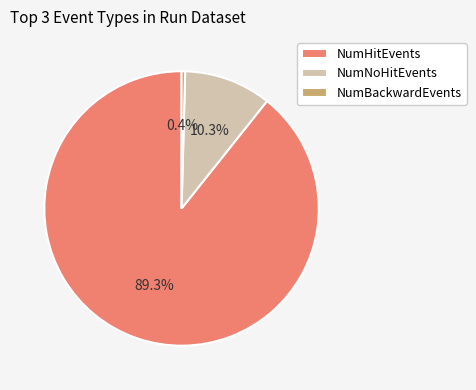

Rank the categories by value from lowest to highest.

NumBackwardEvents, NumNoHitEvents, NumHitEvents